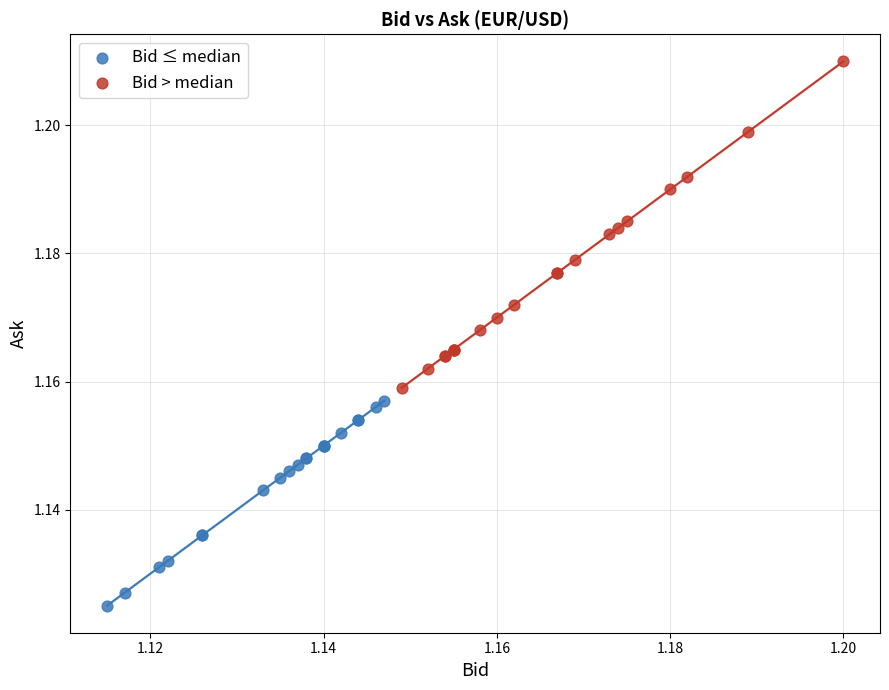

Which series reaches the minimum Y coordinate?

Bid ≤ median